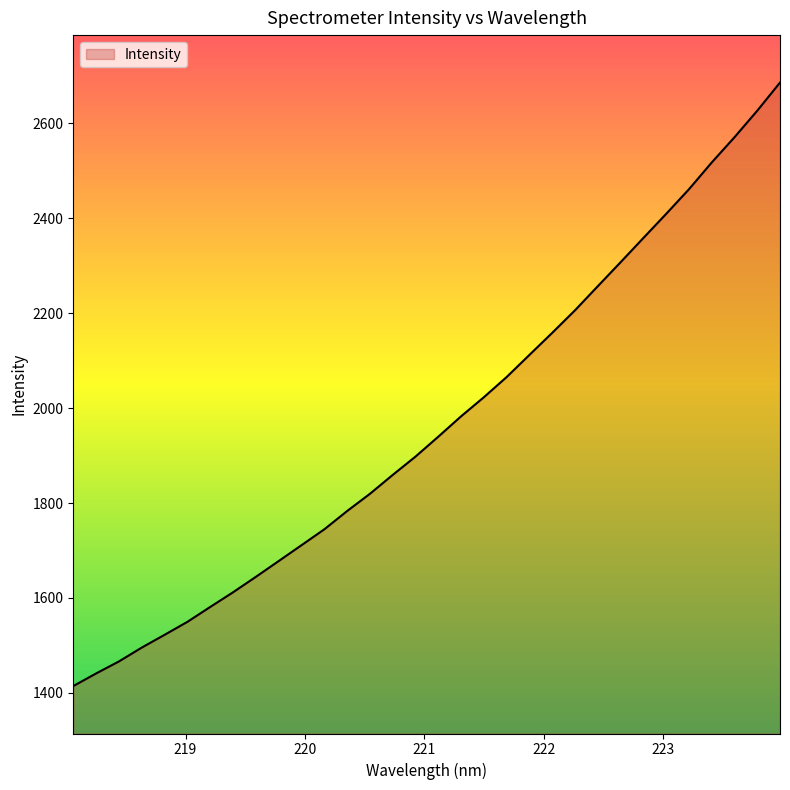

True or false: there are more than 2 points higher than both neighbors.

False